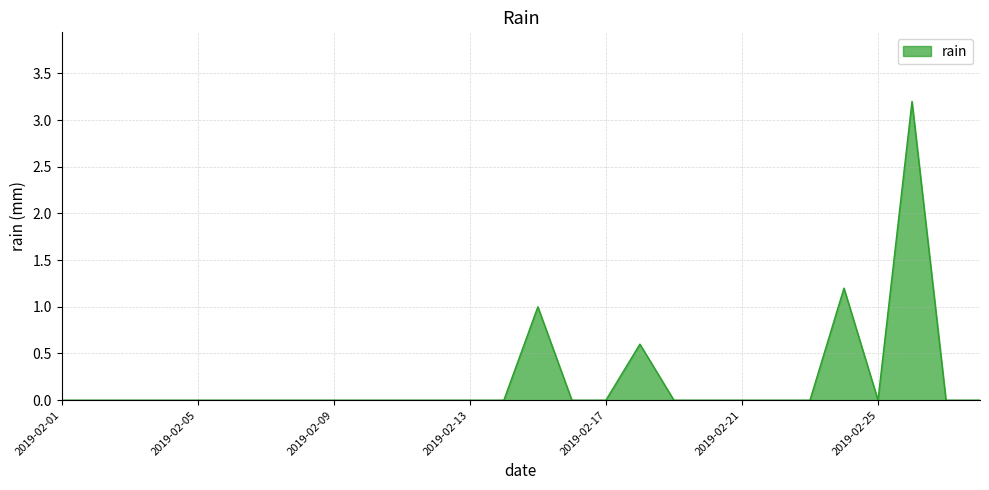

What is the difference between the maximum and minimum values?

3.2